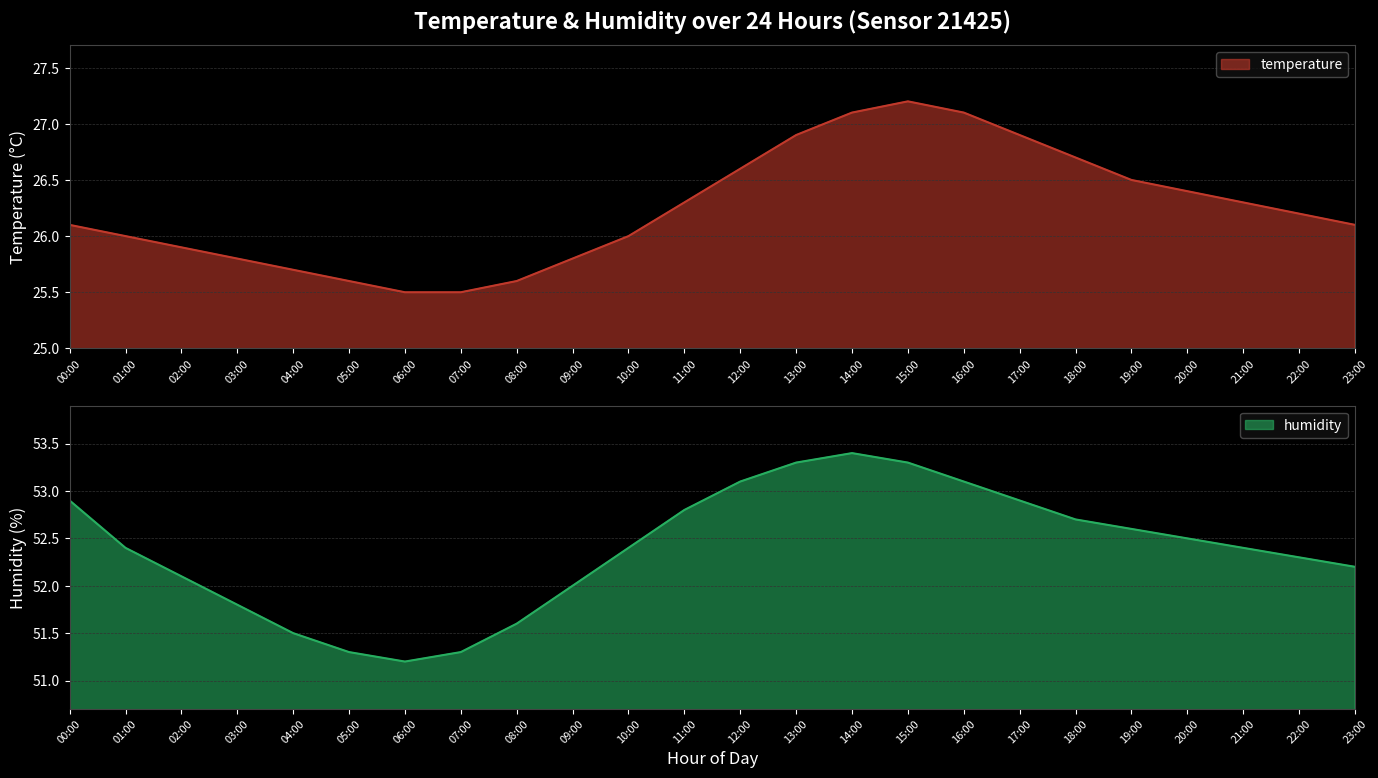

Which series has the largest range (max minus min)?

humidity